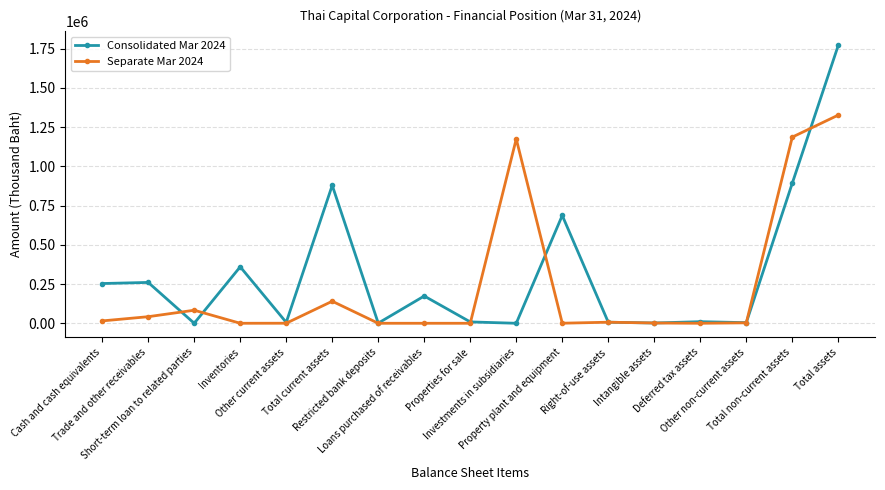

What is the sum of all Separate Mar 2024 values?

3980619